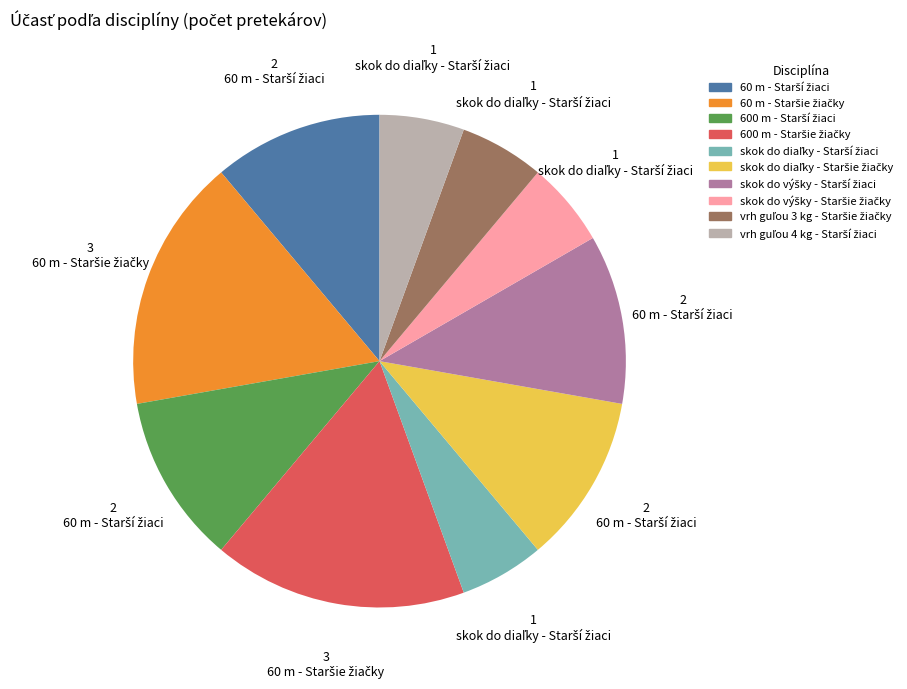

Is there a majority slice in this chart?

No